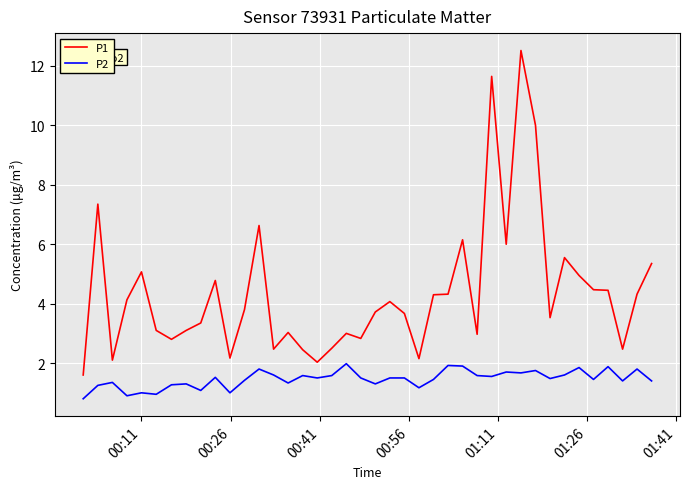

Which series has the largest total across all categories?

P1